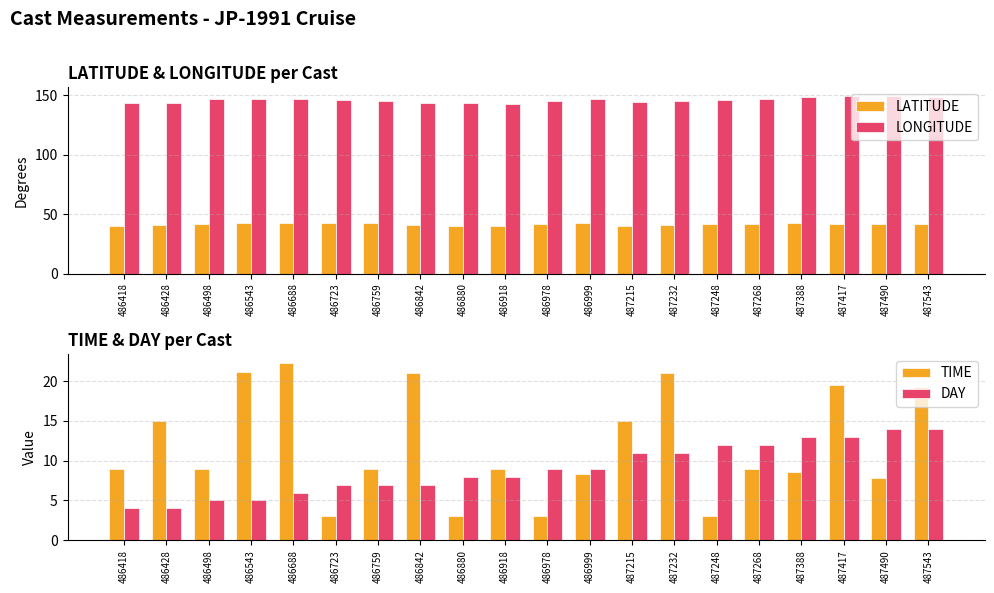

How many distinct data groups are displayed?

4